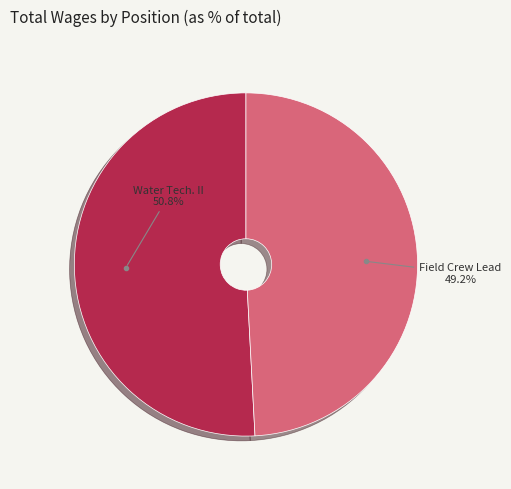

Does any single category account for the majority?

Yes